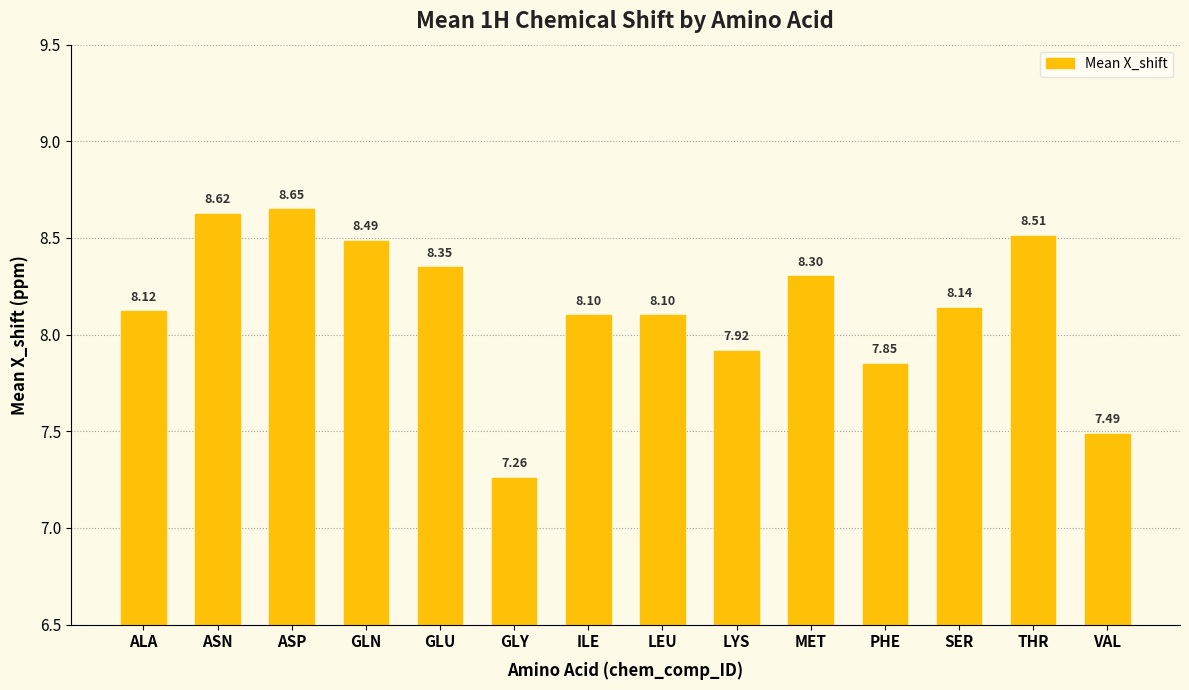

What is the change in value from ASN to GLN?

-0.1